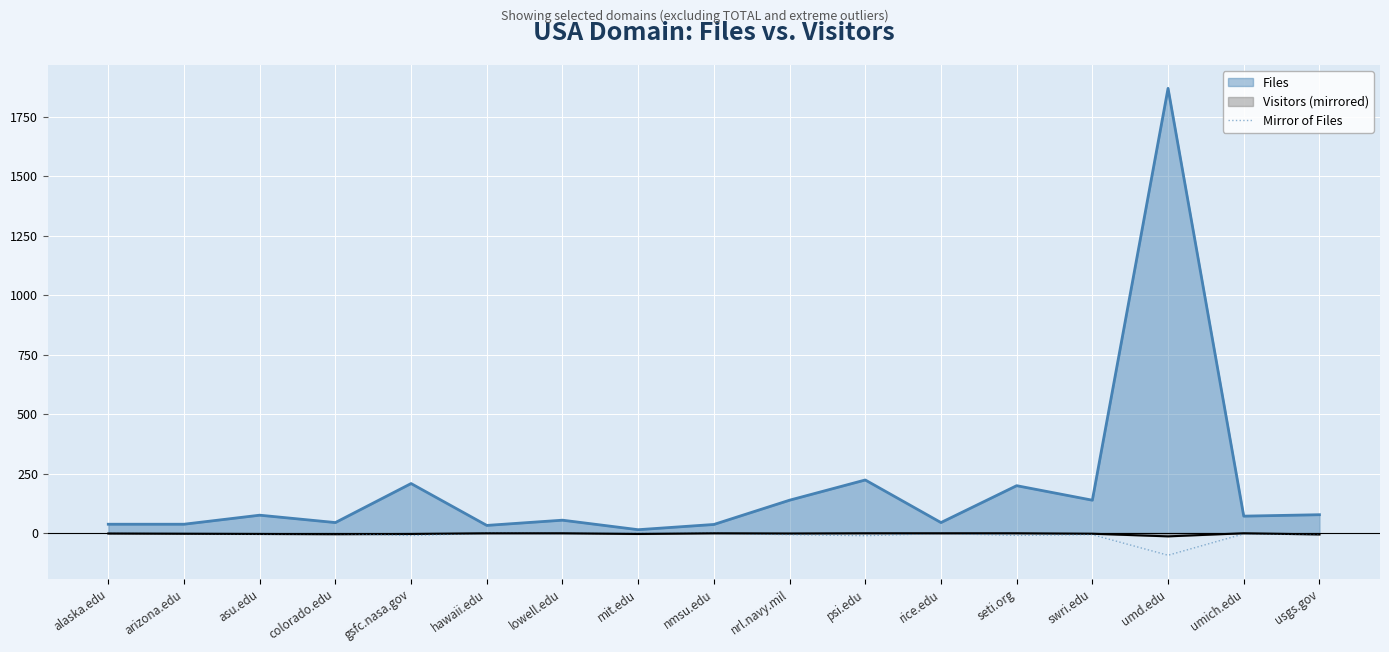

At which category does the chart reach its peak across all series?

umd.edu